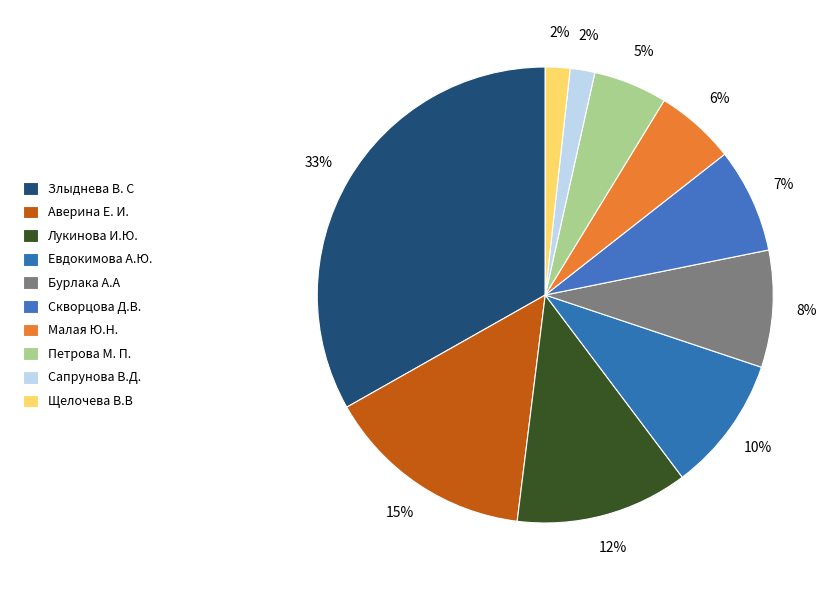

Is it true that Бурлака А.А is 17% of the pie?

False